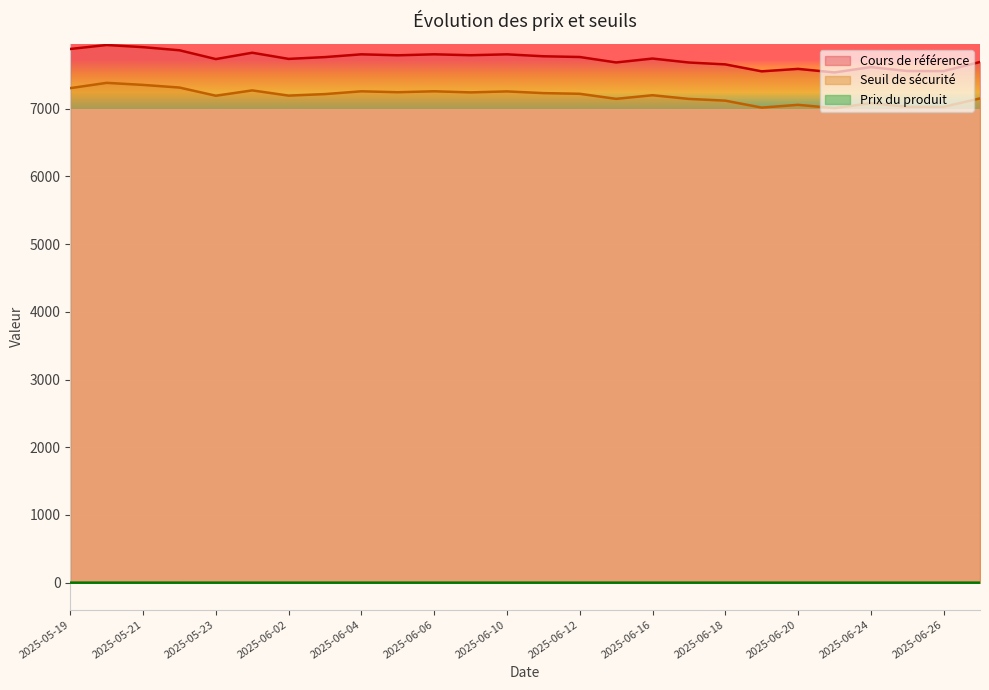

What is the maximum value shown in the chart?

7942.4